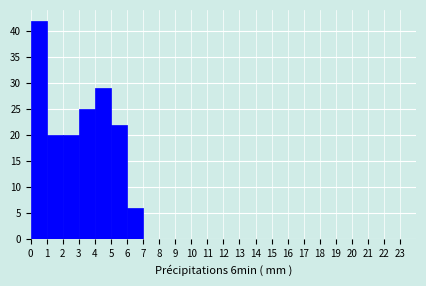

How tall is the bar that spans 6 to 7 on the x-axis? The values are not printed on the chart, so give them approximately, as read against the axis.

6